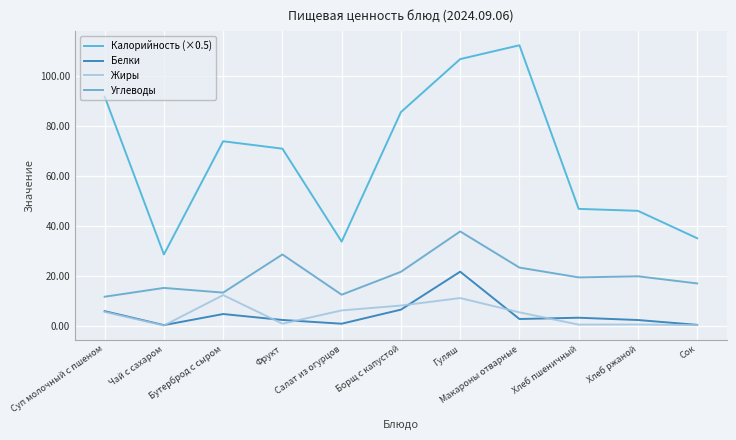

What is the difference between the second highest and second lowest values in the Белки series?

6.1